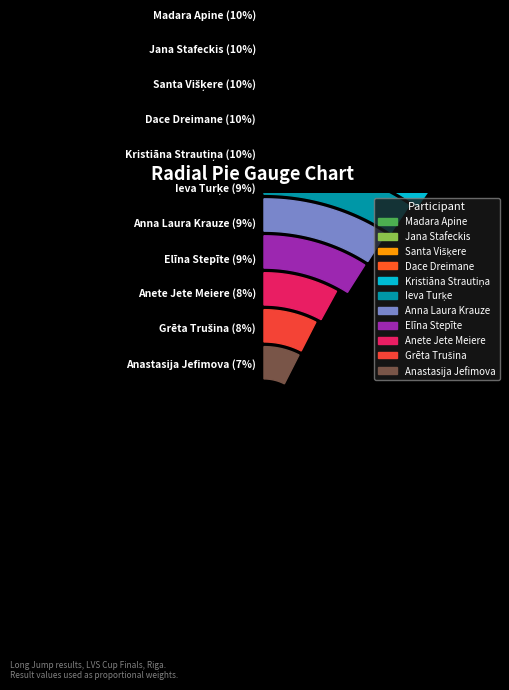

Count the number of slices in the pie.

11